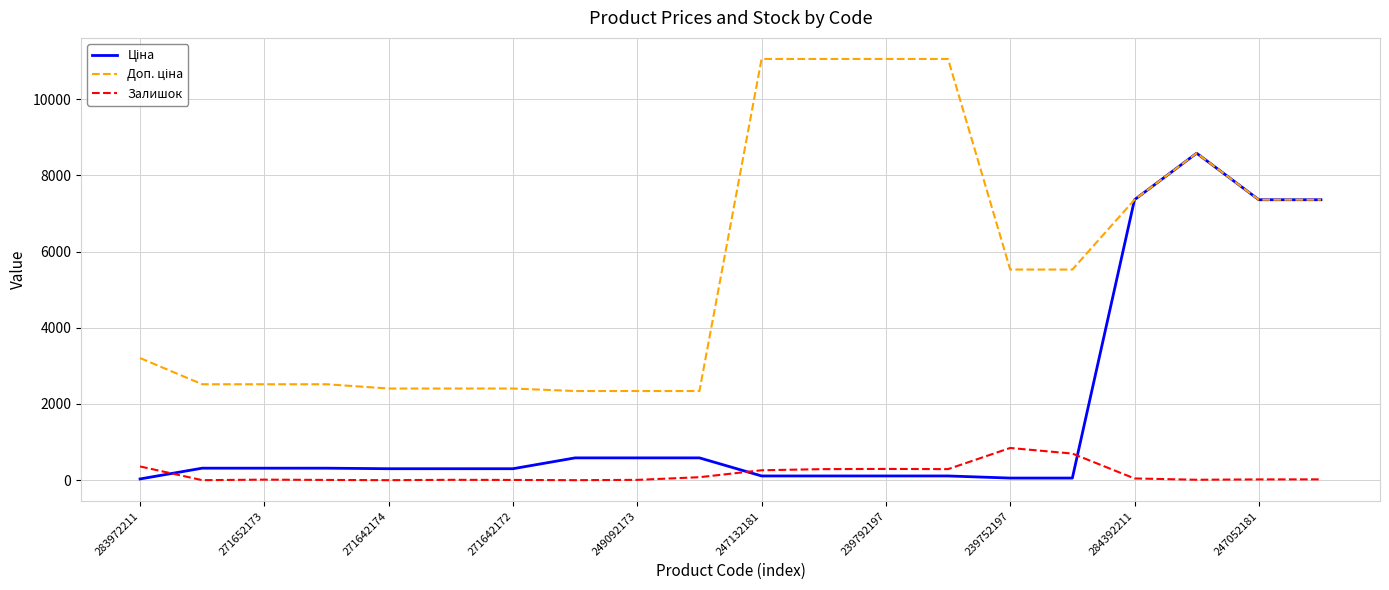

Which series has the widest spread of values?

Доп. ціна